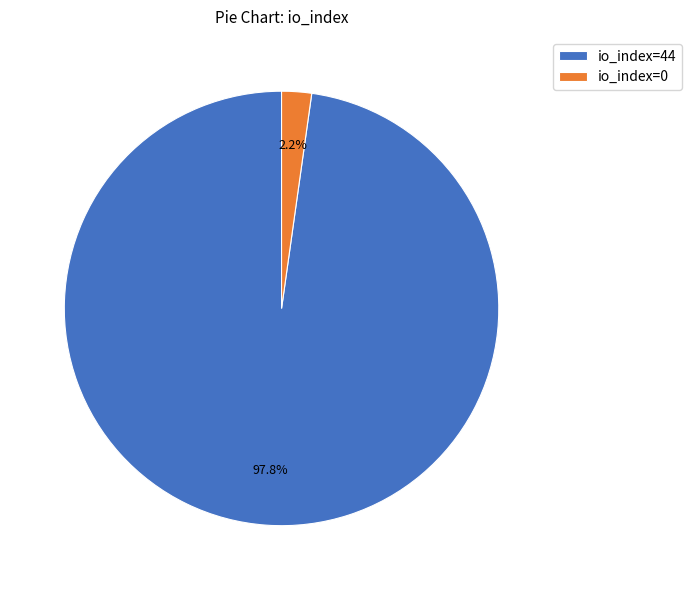

Count the number of slices in the pie.

2